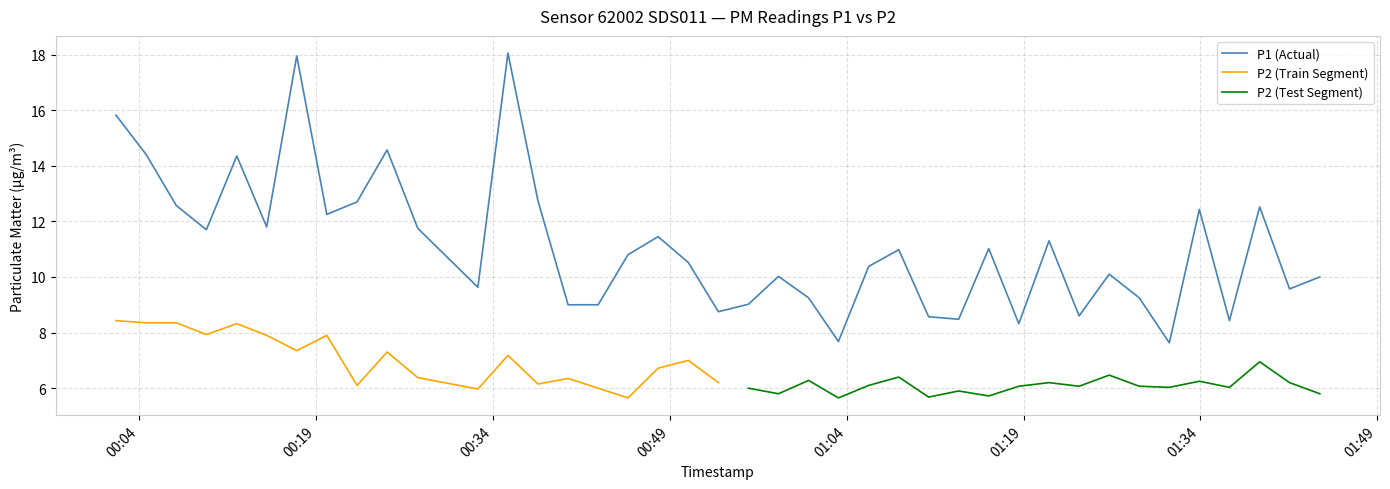

What is the difference between the second highest and minimum values?

10.3